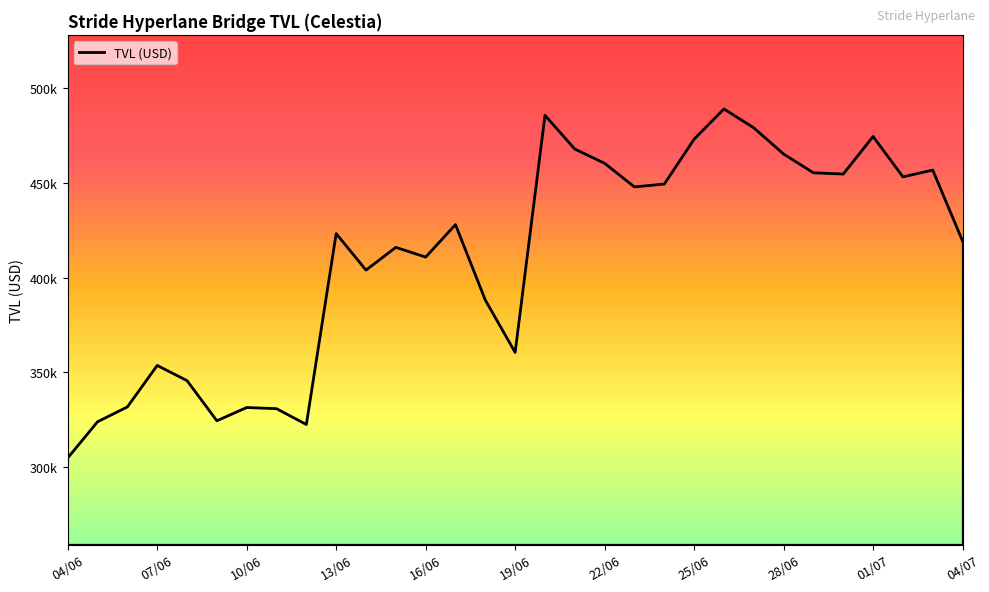

Rank the categories by value from lowest to highest.

04/06, 12/06, 05/06, 09/06, 11/06, 10/06, 06/06, 08/06, 07/06, 19/06, 18/06, 14/06, 16/06, 15/06, 04/07, 13/06, 17/06, 23/06, 24/06, 02/07, 30/06, 29/06, 03/07, 22/06, 28/06, 21/06, 25/06, 01/07, 27/06, 20/06, 26/06